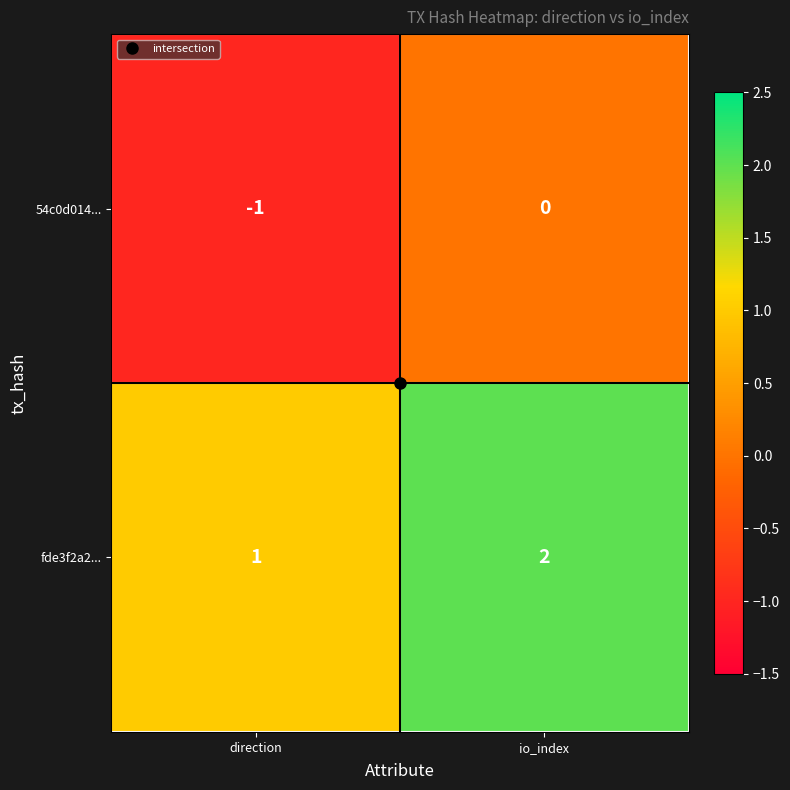

At which category does the chart reach its minimum across all series?

direction